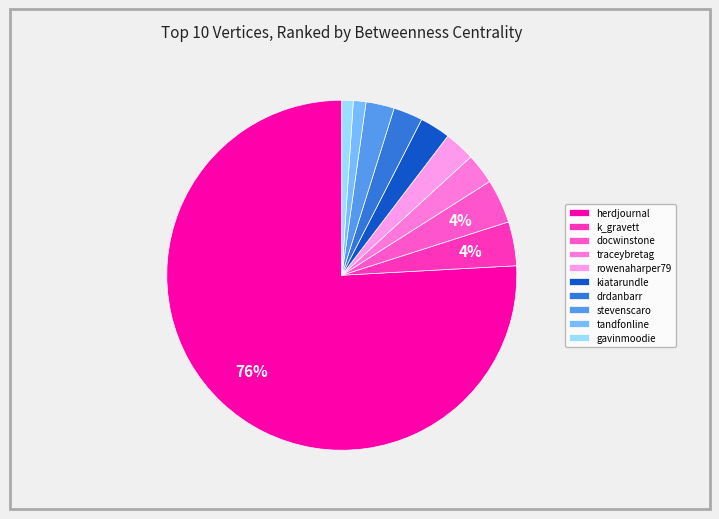

Count the number of slices in the pie.

10